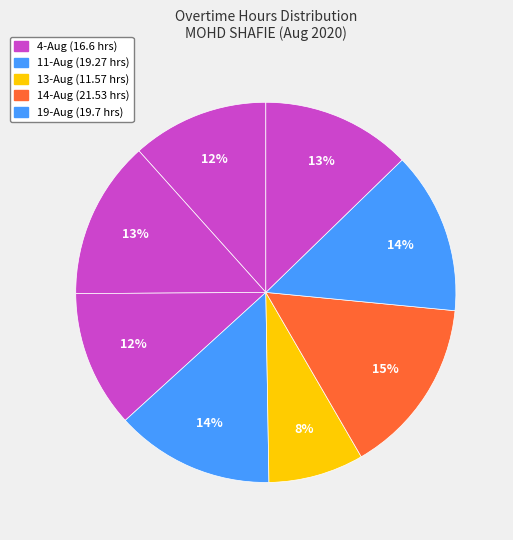

How many slices are in this pie chart?

8